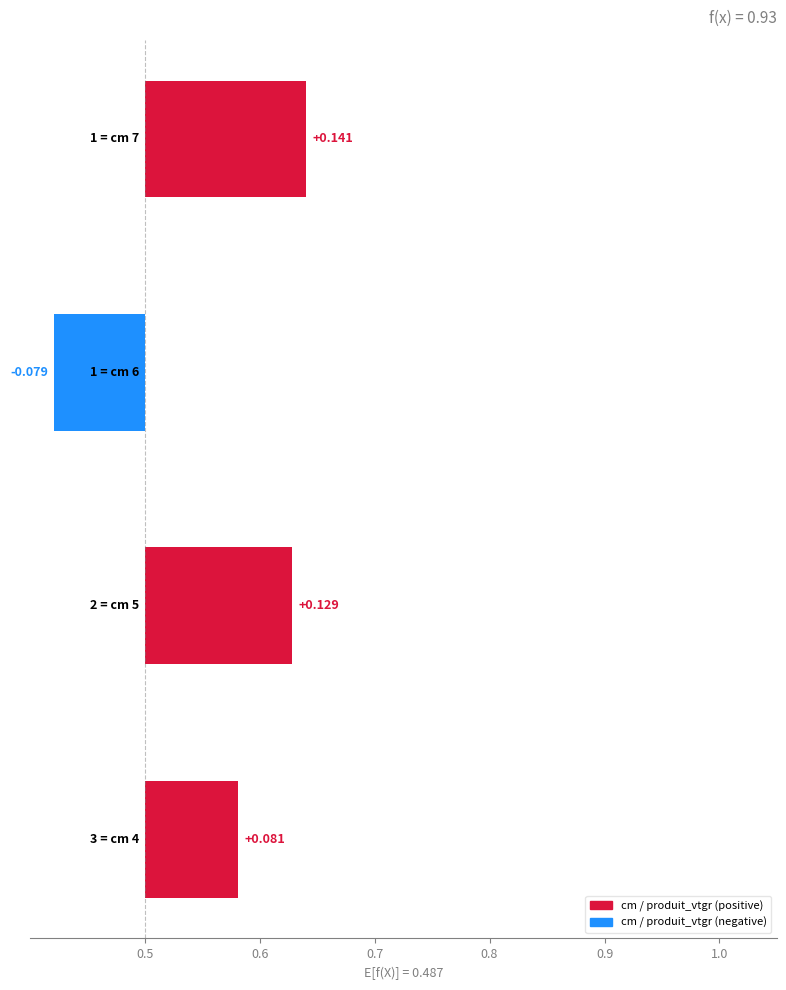

How many values are between 0 and 1?

3